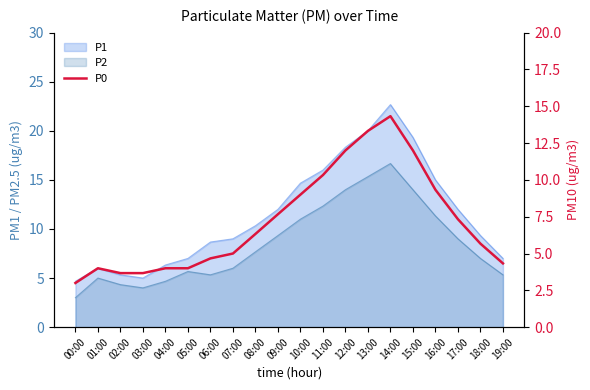

What is the label of the 14th point from the left?

13:00